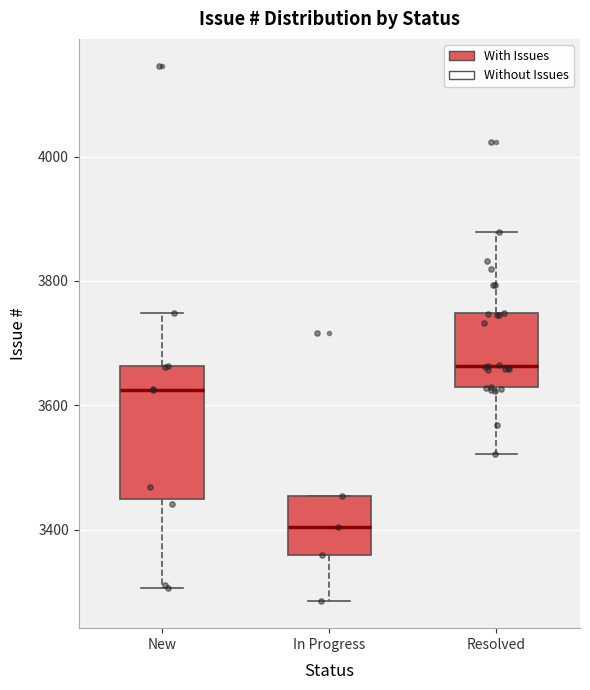

Which box has the lowest median line?

In Progress